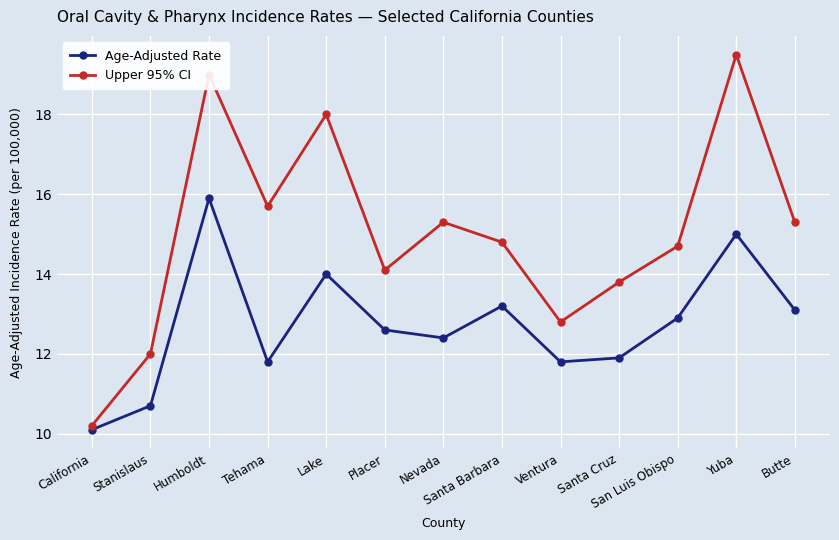

Reading left to right, transcribe all the data shown in this chart.

Age-Adjusted Rate: California=10.1	Stanislaus=10.7	Humboldt=15.9	Tehama=11.8	Lake=14.0	Placer=12.6	Nevada=12.4	Santa Barbara=13.2	Ventura=11.8	Santa Cruz=11.9	San Luis Obispo=12.9	Yuba=15.0	Butte=13.1
Upper 95% CI: California=10.2	Stanislaus=12.0	Humboldt=19.0	Tehama=15.7	Lake=18.0	Placer=14.1	Nevada=15.3	Santa Barbara=14.8	Ventura=12.8	Santa Cruz=13.8	San Luis Obispo=14.7	Yuba=19.5	Butte=15.3